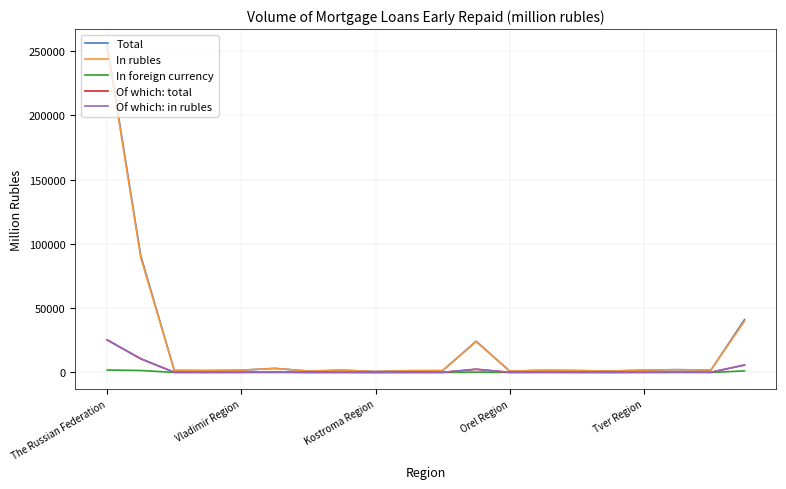

What is the maximum value for In rubles?

252585